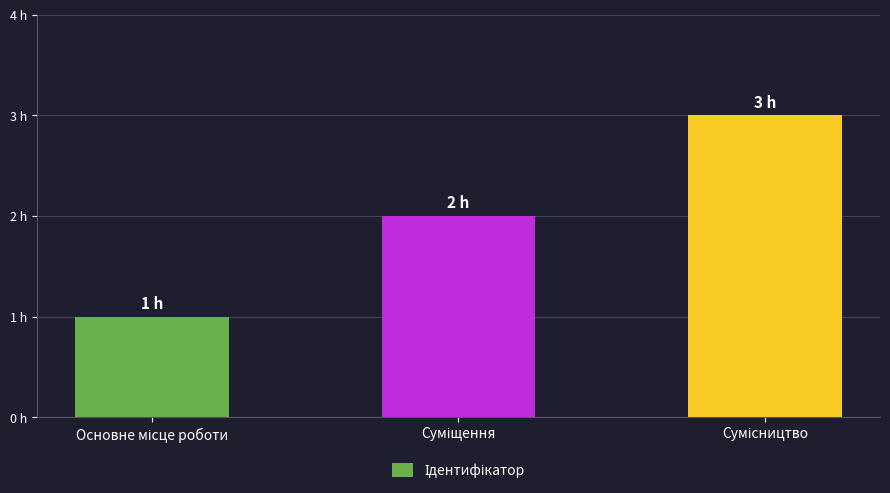

True or false: the data shows 1 at Основне місце роботи.

True